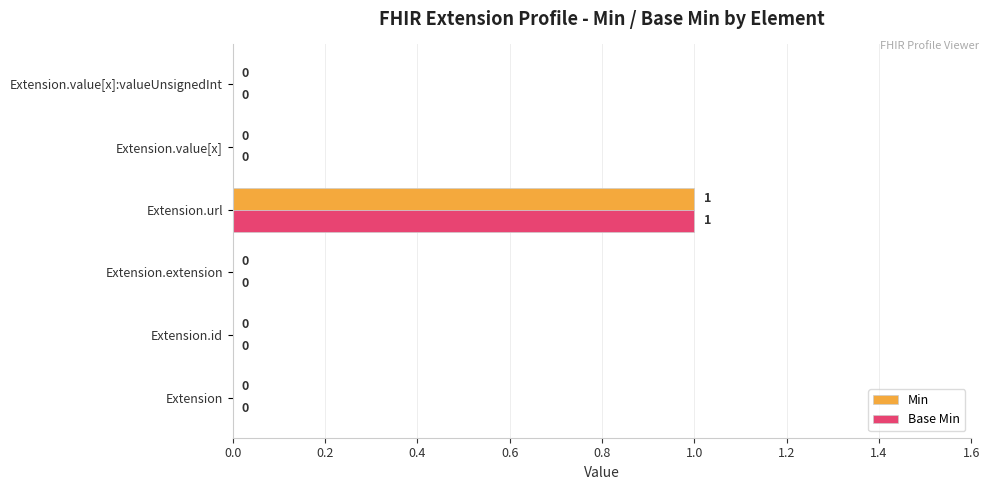

At which category is the sum across all series the highest?

Extension.url